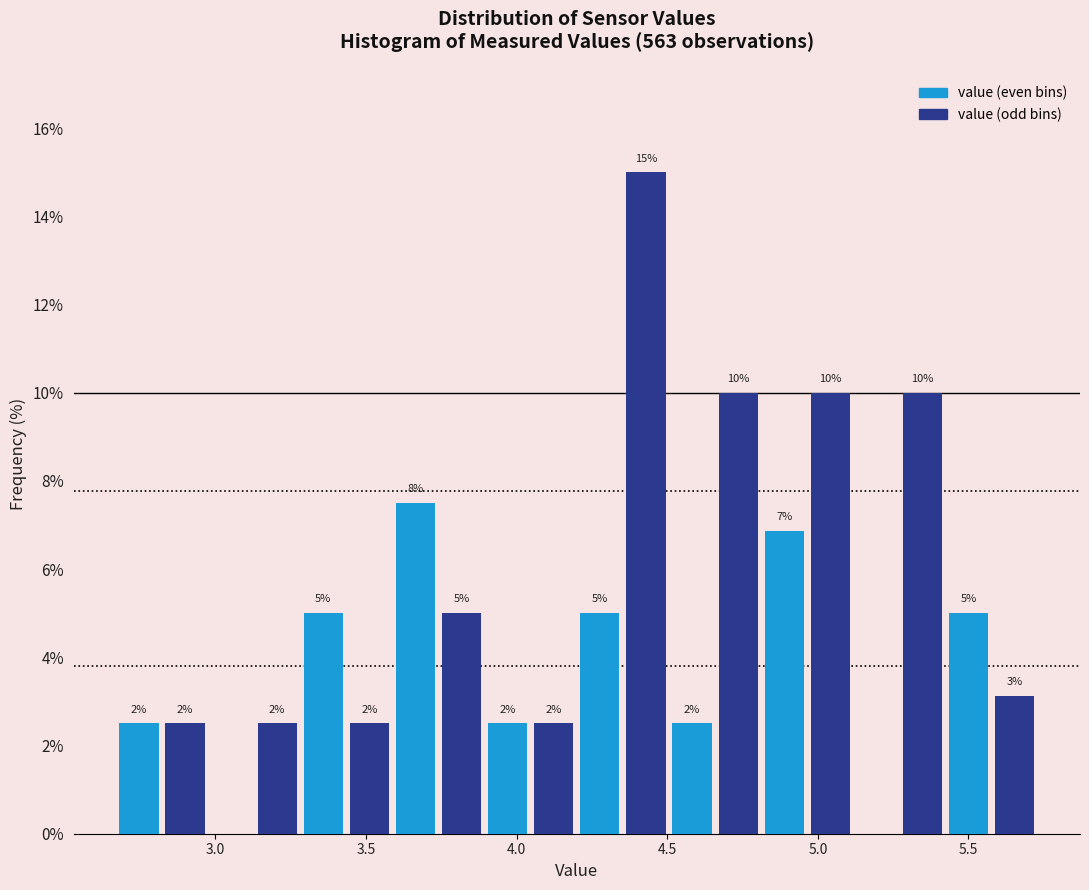

Around what value on the x-axis is the tallest bar? Give the approximate position of its centre, as read against the axis.

4.45